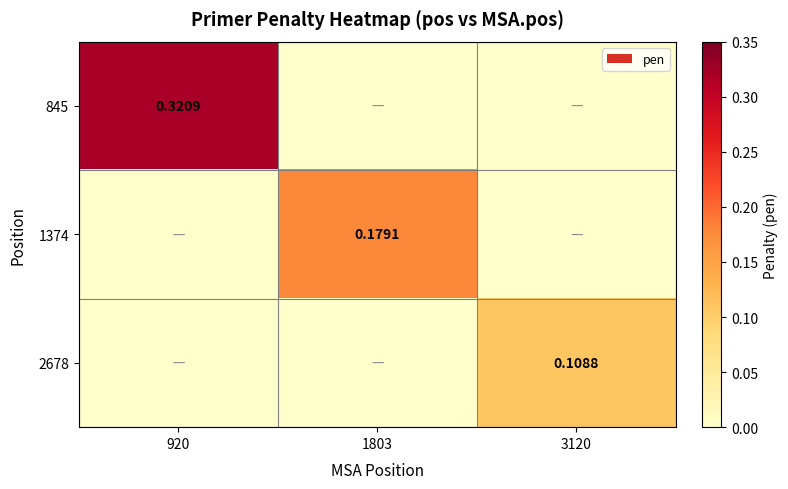

What is the difference between the 845 values at 1803 and 920?

0.3